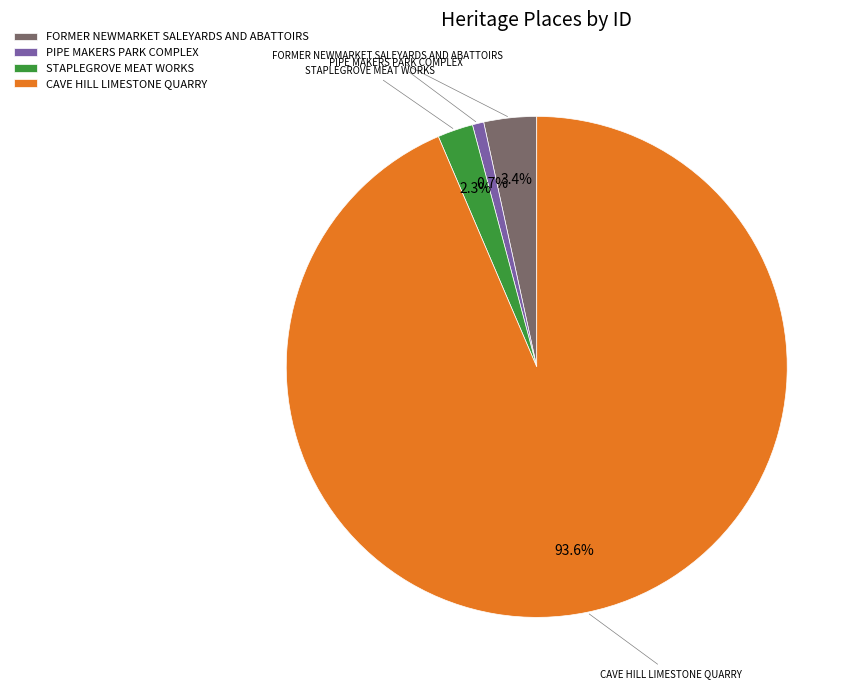

Between STAPLEGROVE MEAT WORKS and CAVE HILL LIMESTONE QUARRY, which is larger?

CAVE HILL LIMESTONE QUARRY